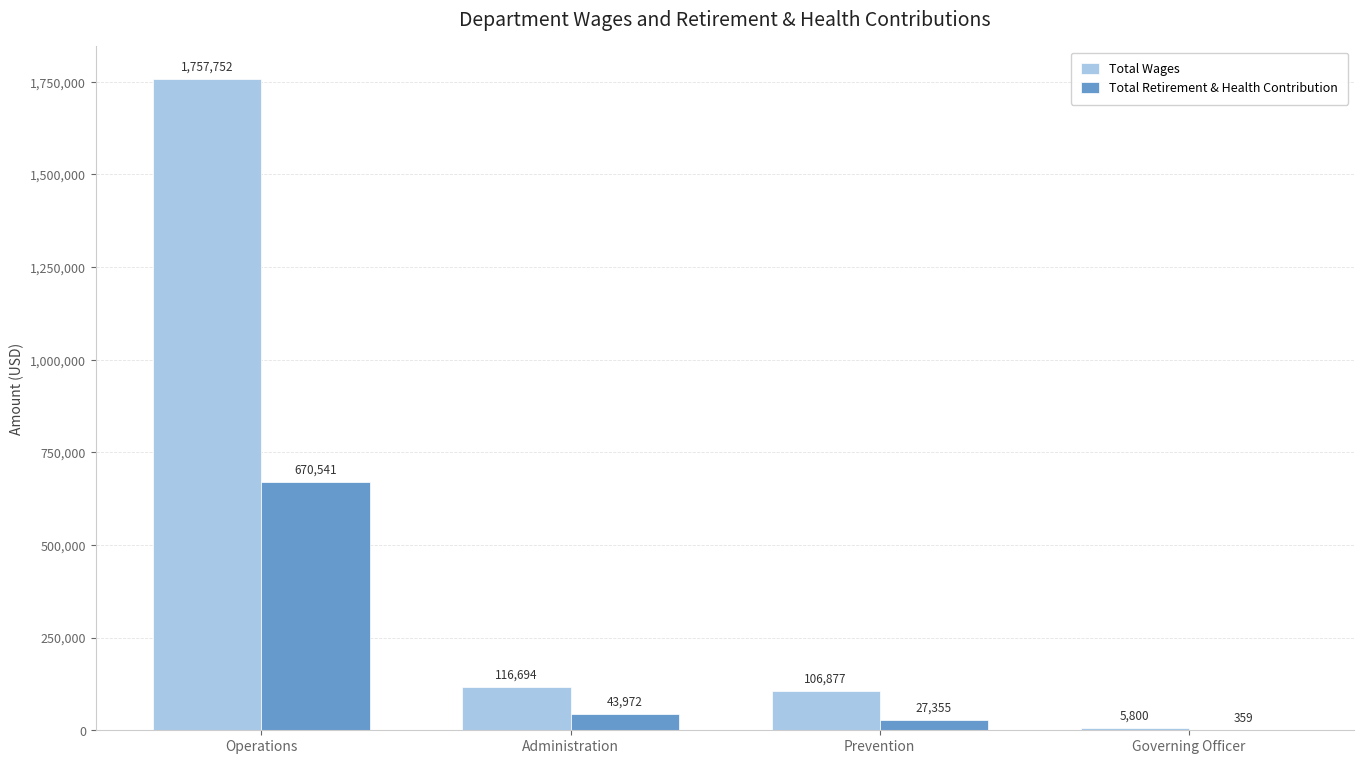

Is the value of Total Wages at Governing Officer greater than the value of Total Retirement & Health Contribution at Administration?

No